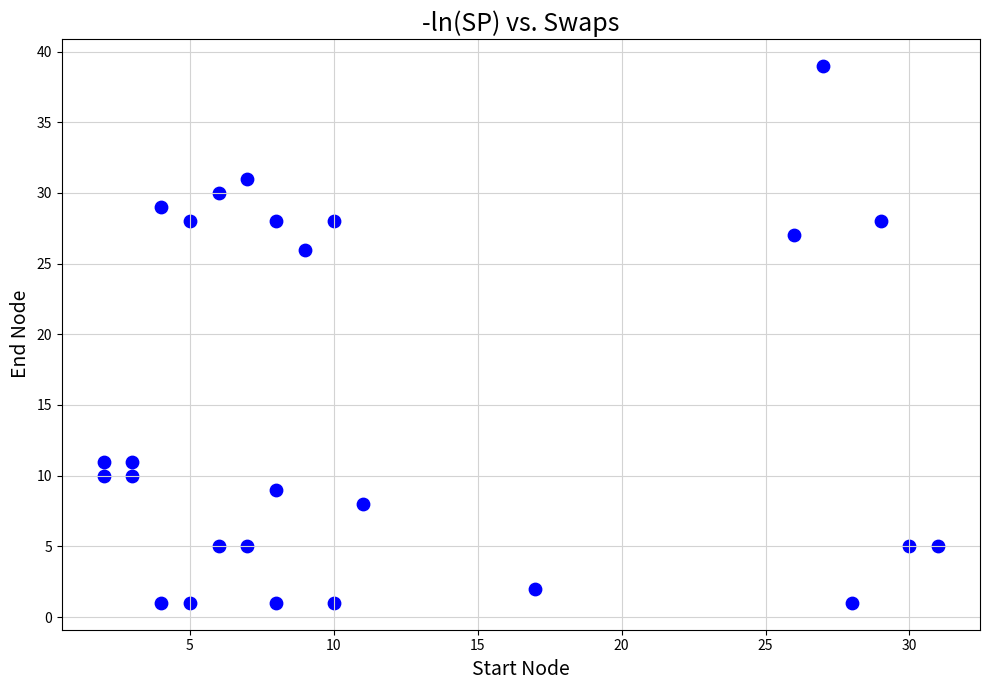

What Y value in the scatter plot is closest to 20?

26